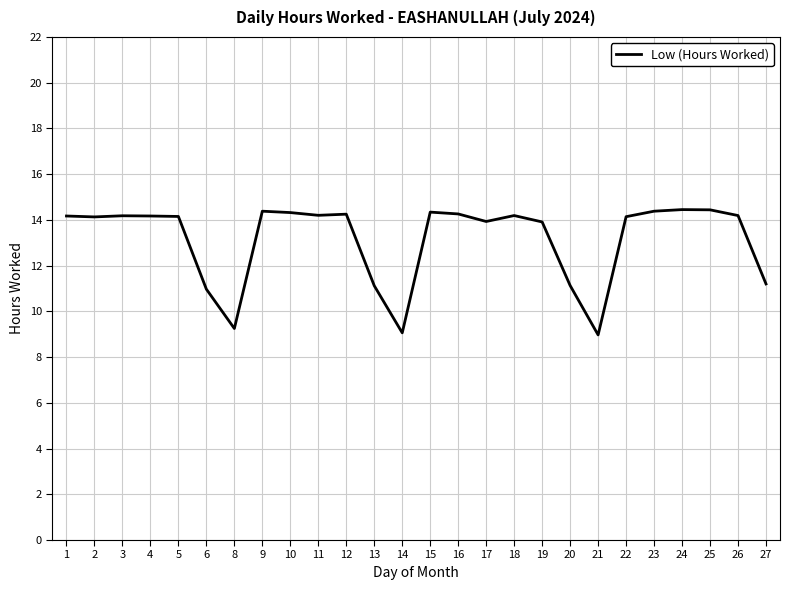

What is the difference between the values at 1 and 14?

5.1